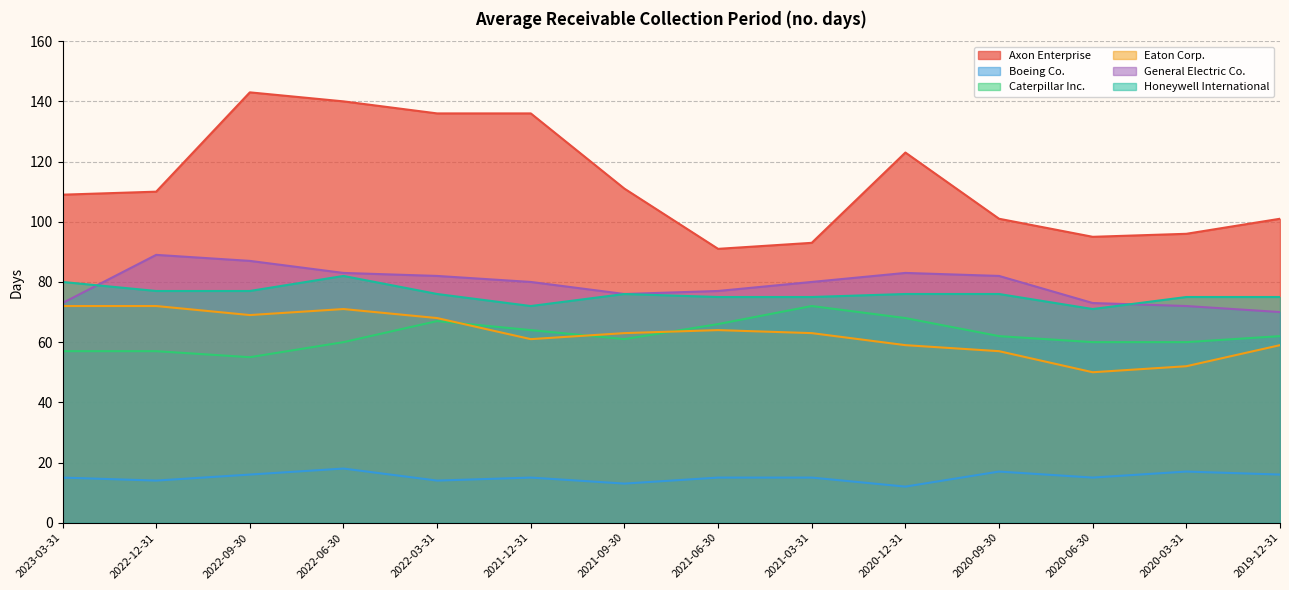

Which series has the widest spread of values?

Axon Enterprise